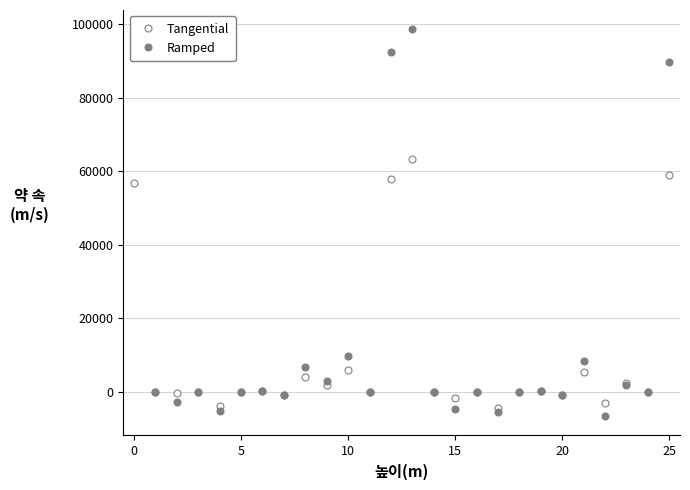

How many lines are shown in the chart?

2